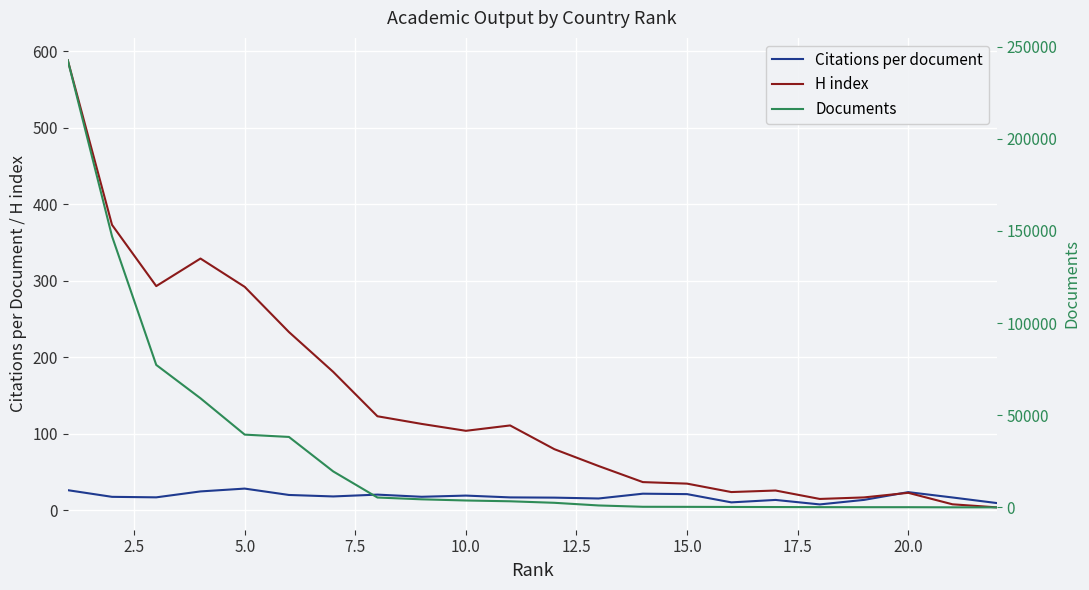

Count the number of data series in this chart.

3